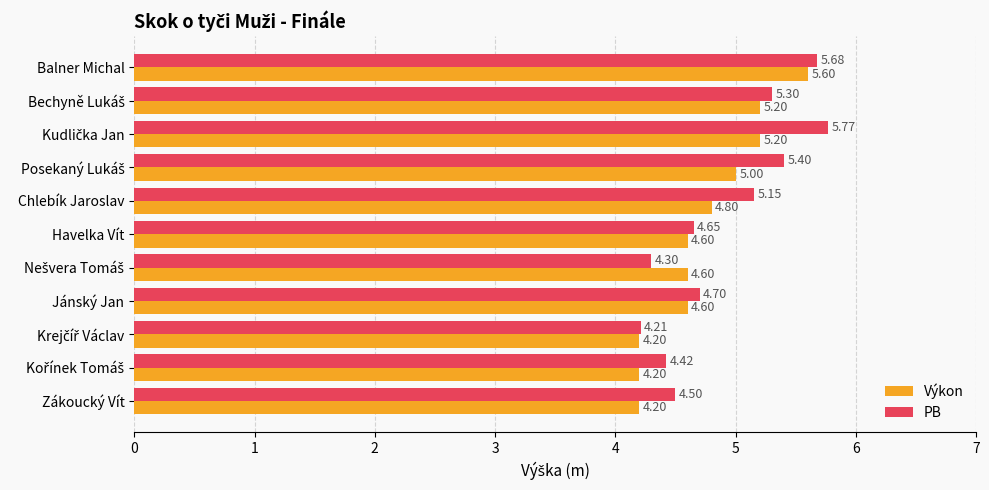

Count the Výkon values in the range 4 to 5.

8